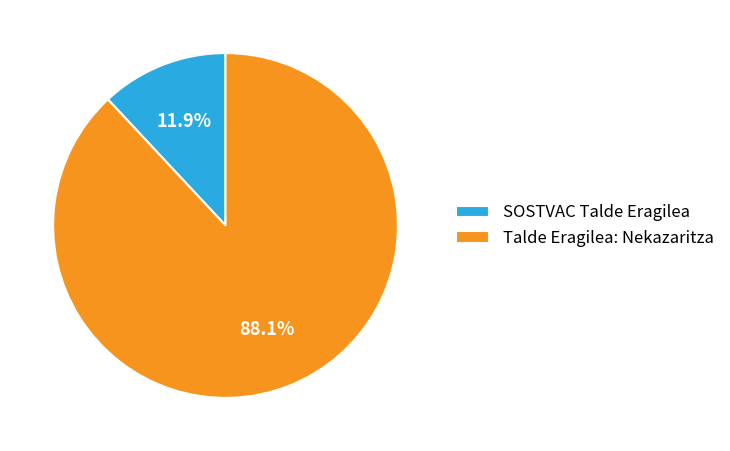

To the nearest percent, what portion does SOSTVAC Talde Eragilea represent?

12%